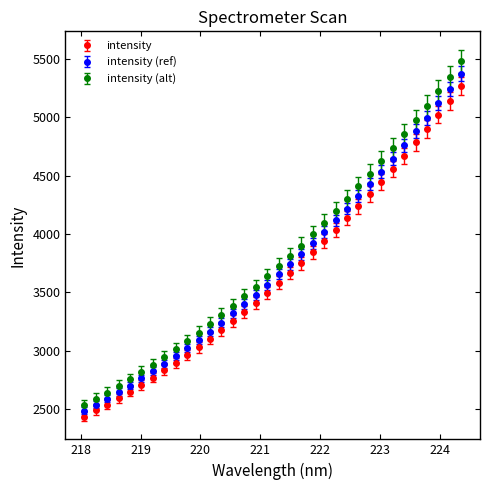

What is the difference between the maximum and minimum values in the intensity series?

2832.6